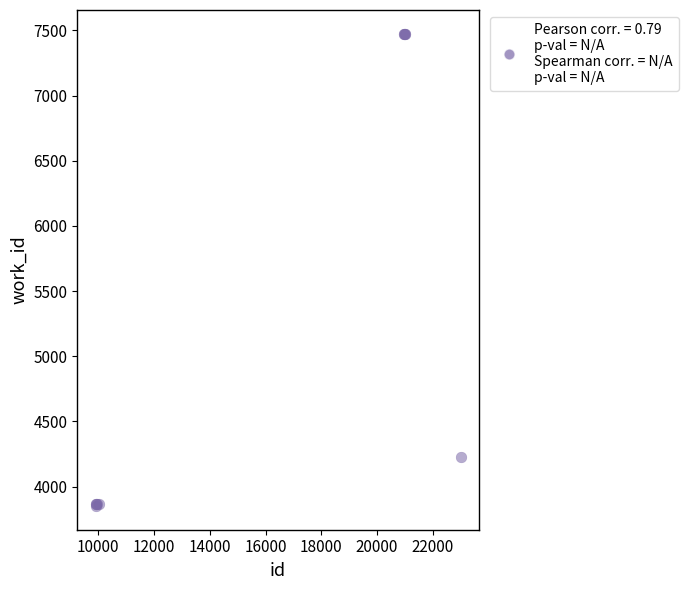

What Y value in the scatter plot is closest to 5663?

4229